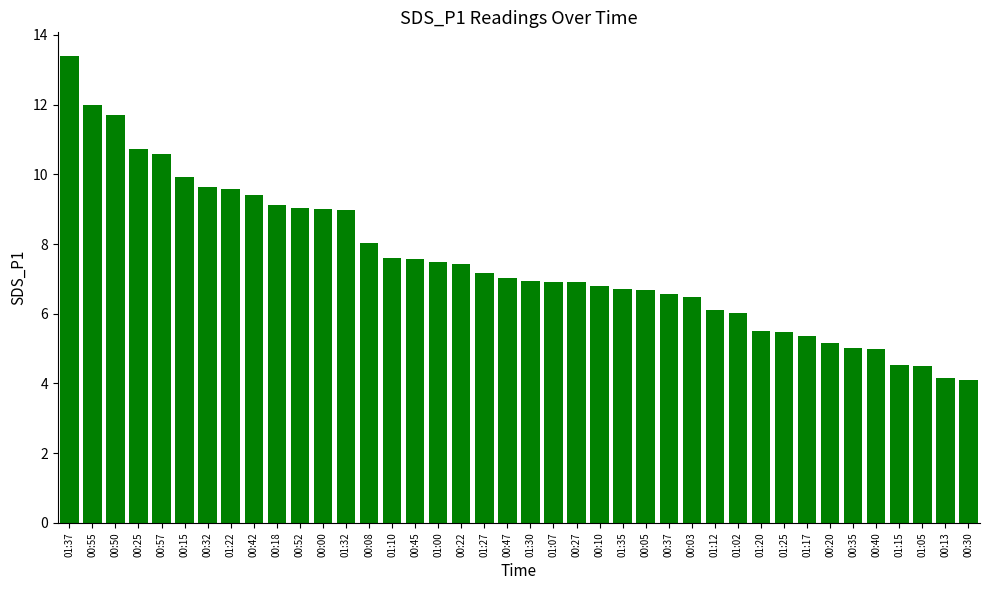

Which has a higher value, 01:30 or 01:22?

01:22